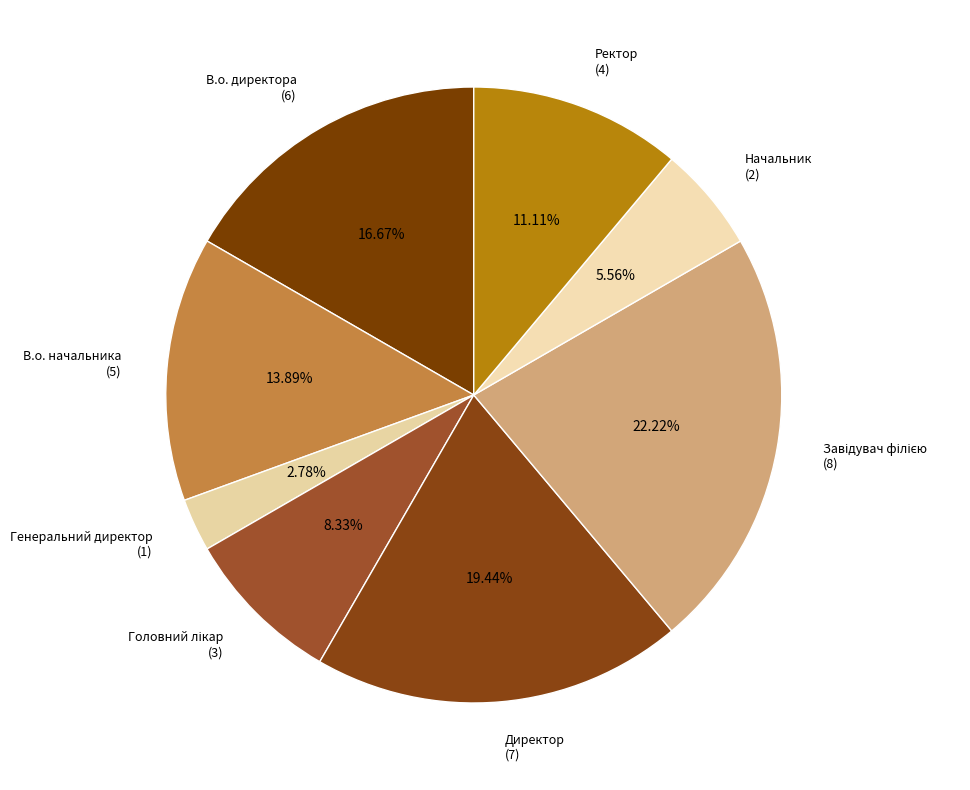

Does any single category account for the majority?

No